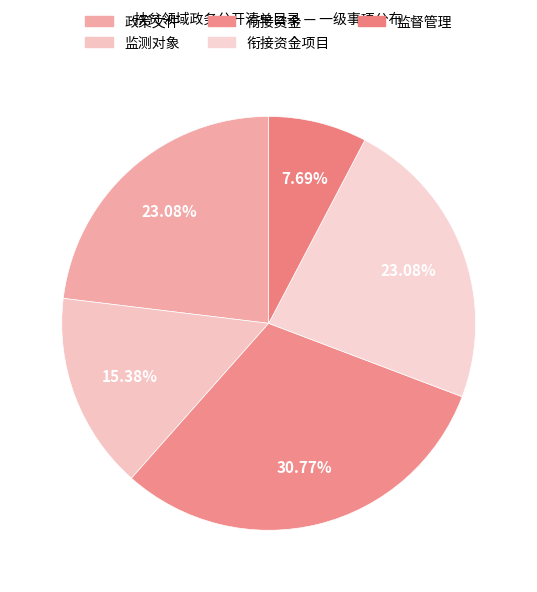

Which slice is the largest?

衔接资金